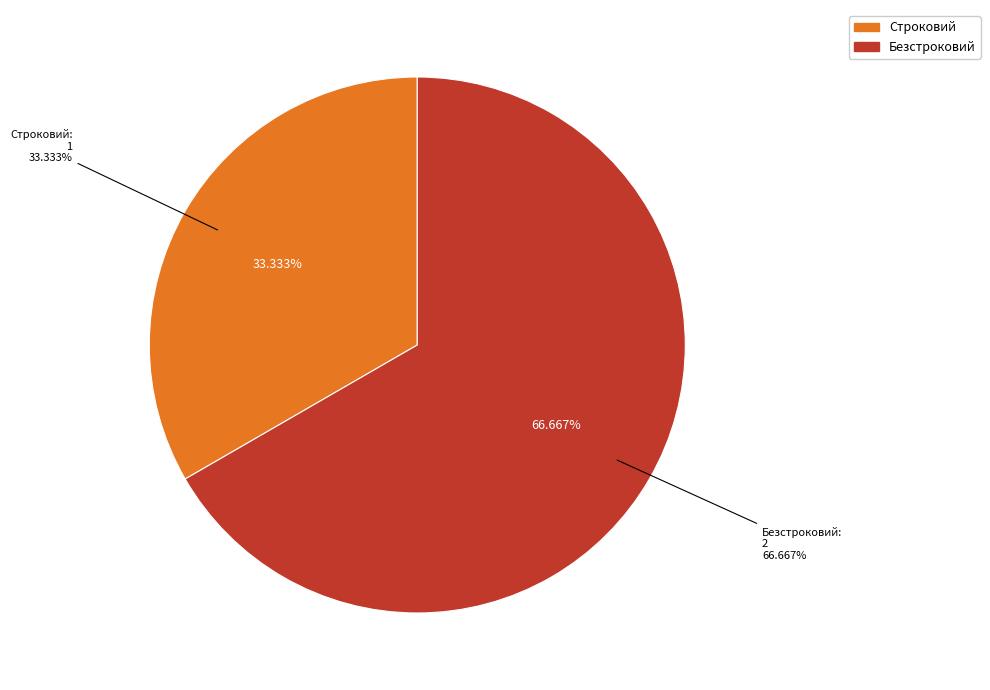

To the nearest percent, what percentage of the pie is Безстроковий?

67%